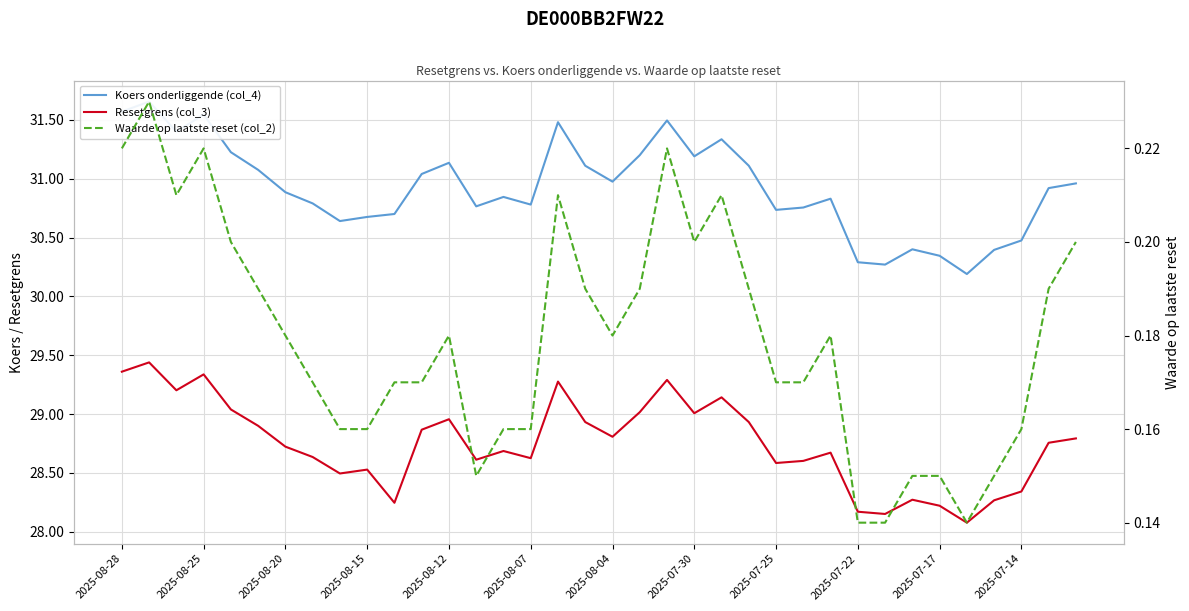

Is this an area chart (filled region under the line)?

No